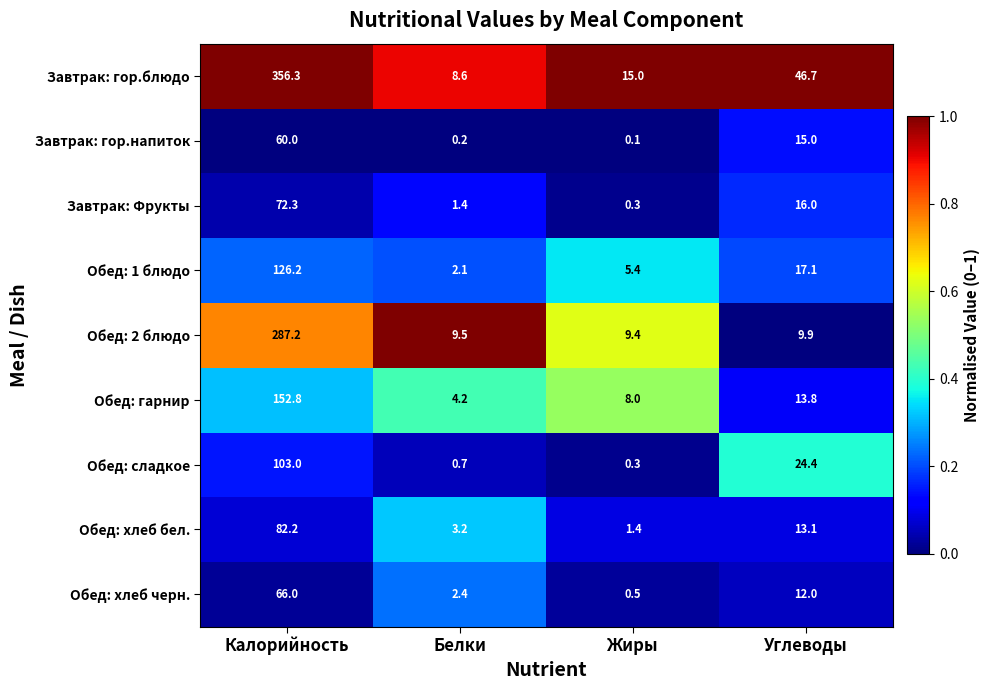

Which series changed the most between Белки and Углеводы?

Завтрак: гор.блюдо